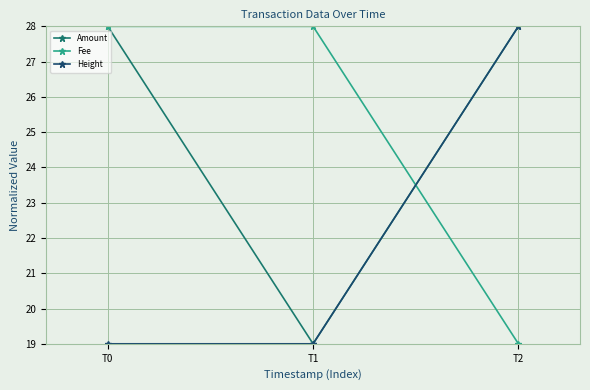

What is the spread (max minus min) of values at T1?

9.0